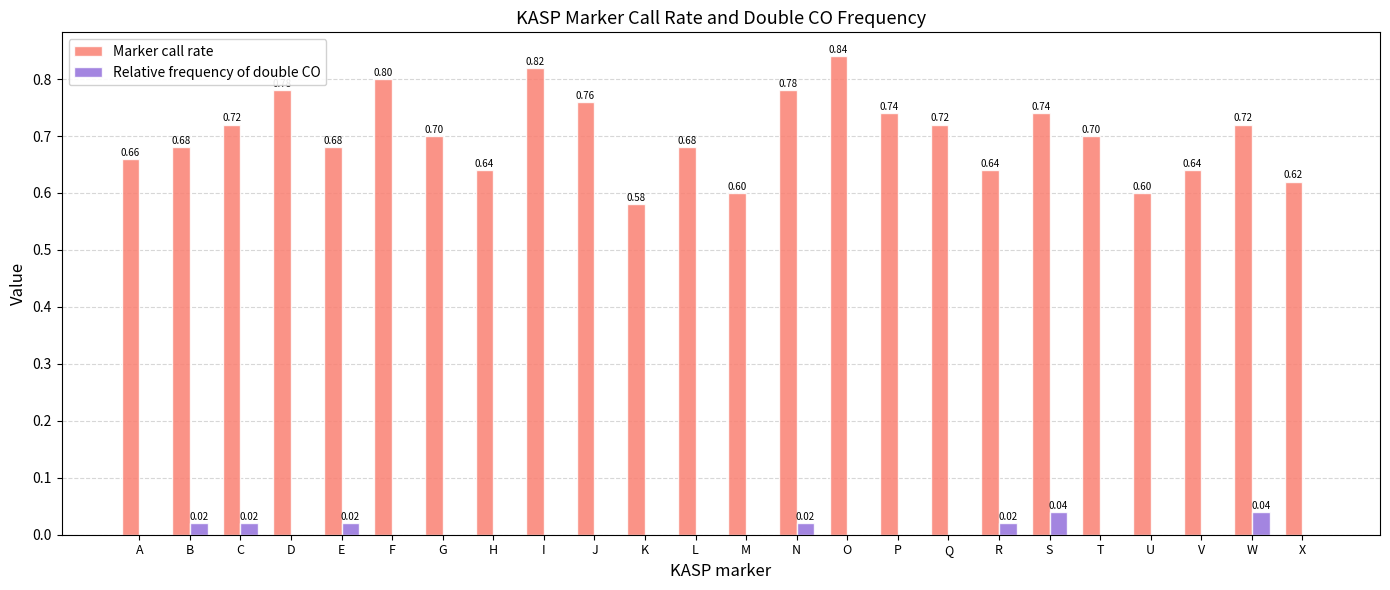

At which category is the sum across all series the highest?

O